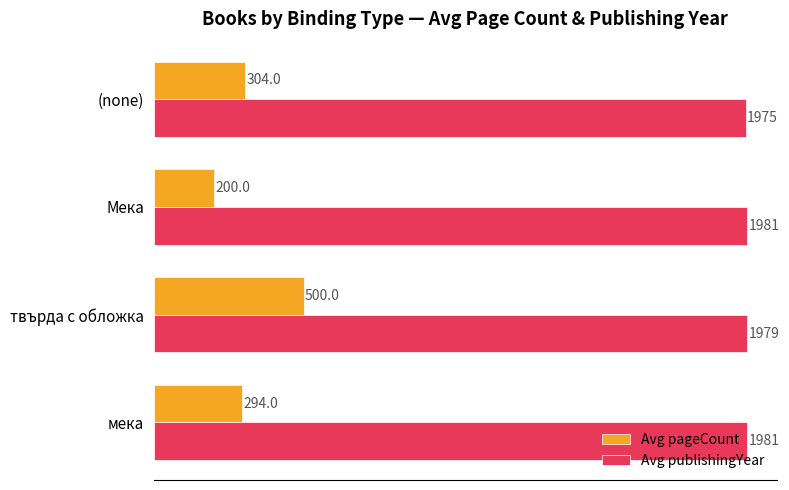

What are all the series names shown in the legend?

Avg pageCount, Avg publishingYear